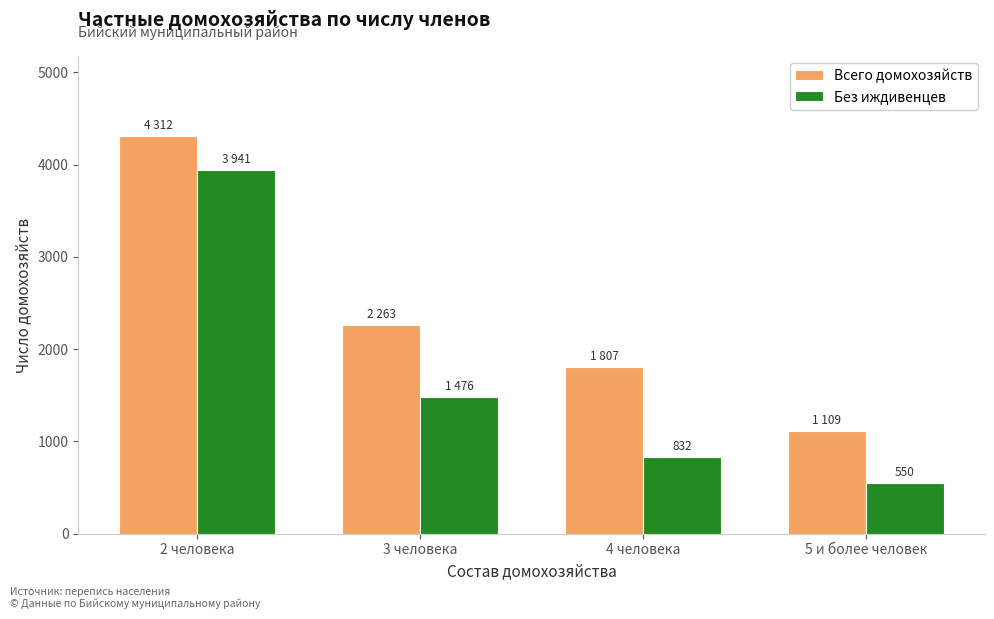

Which label corresponds to the largest value in the chart?

2 человека